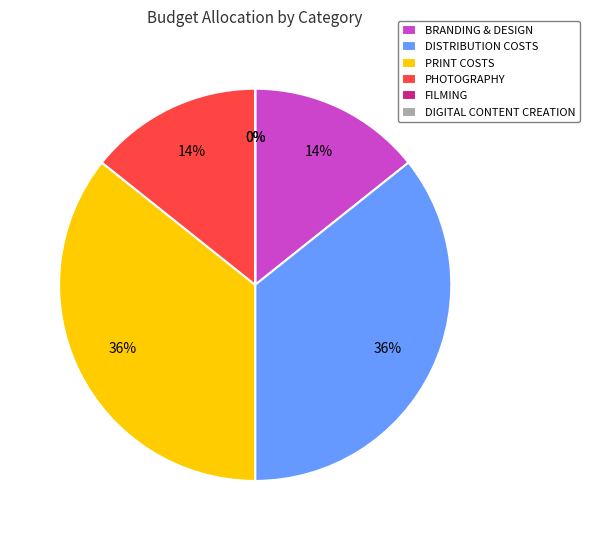

To the nearest percent, what is the difference between the largest and smallest slice percentages?

36%